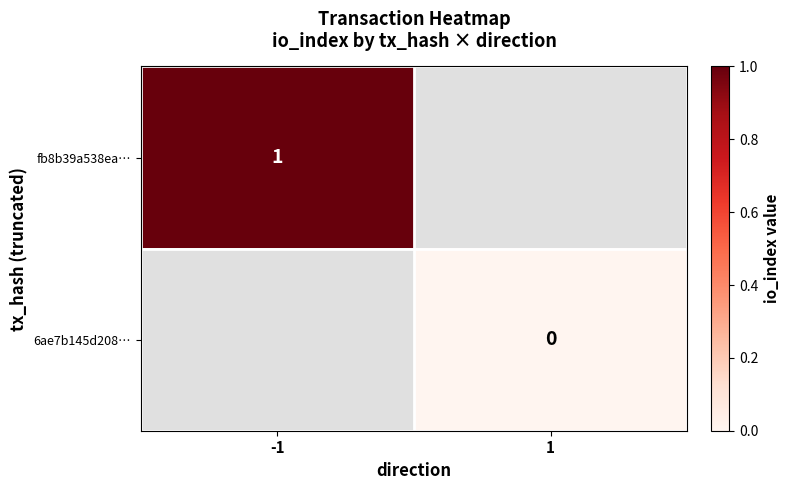

At which category does the chart reach its minimum across all series?

1